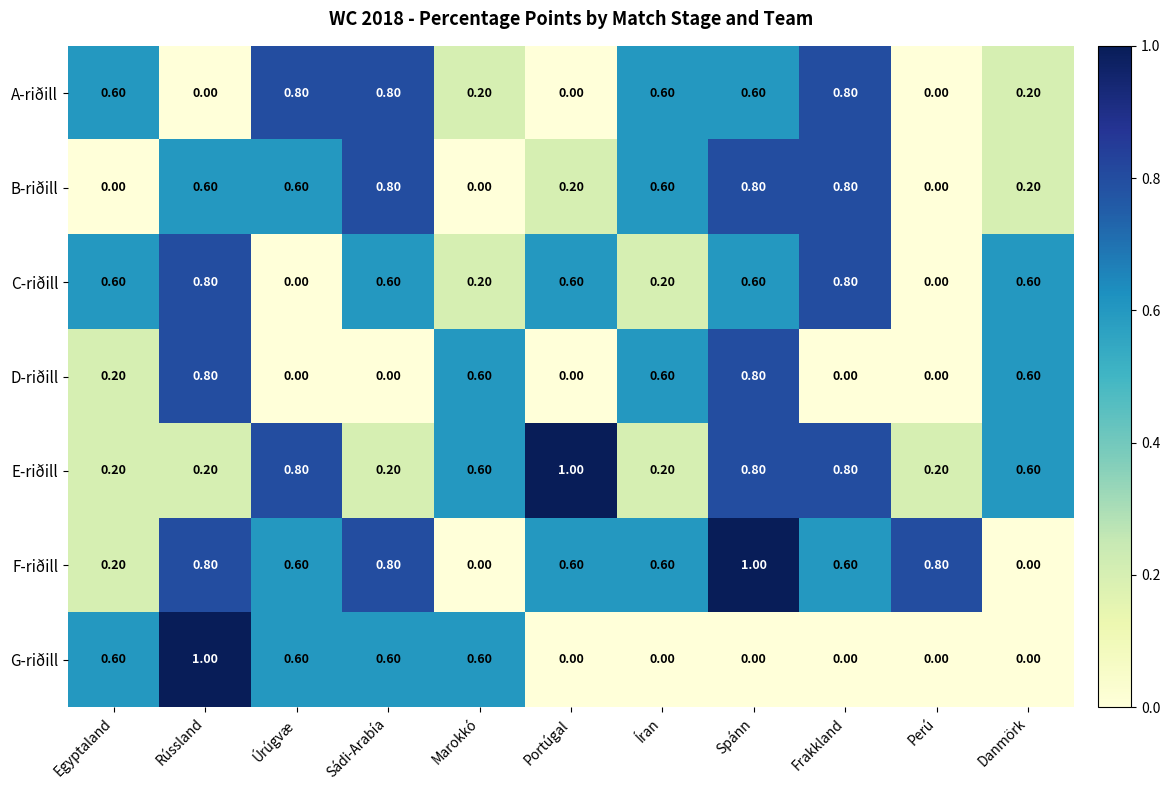

At how many categories does at least one series exceed 0?

11